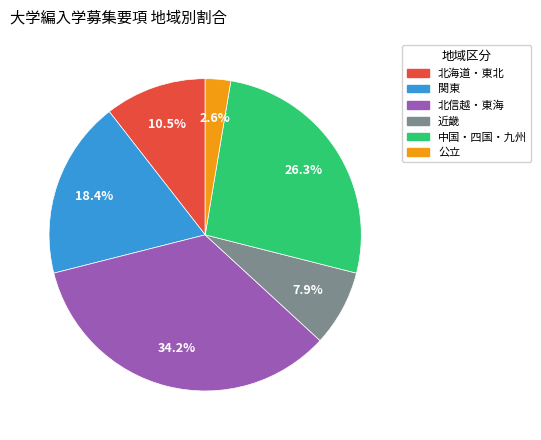

What is the ratio of the value at 関東 to the value at 北信越・東海?

0.5